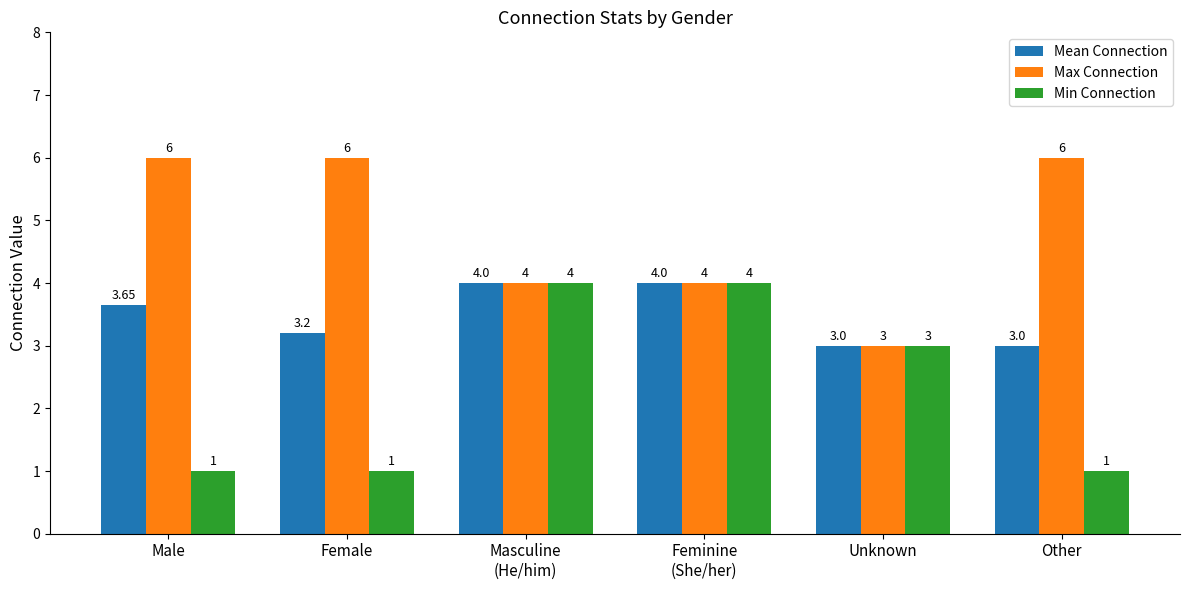

Which series changed the most between Unknown and Other?

Max Connection